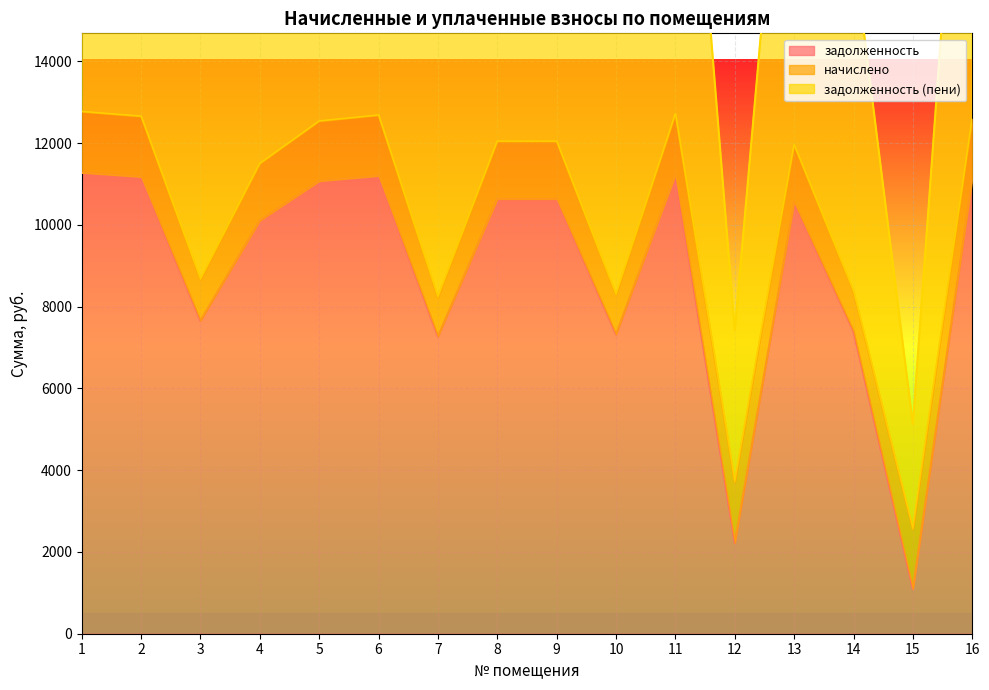

What is the minimum value for задолженность?

1093.8